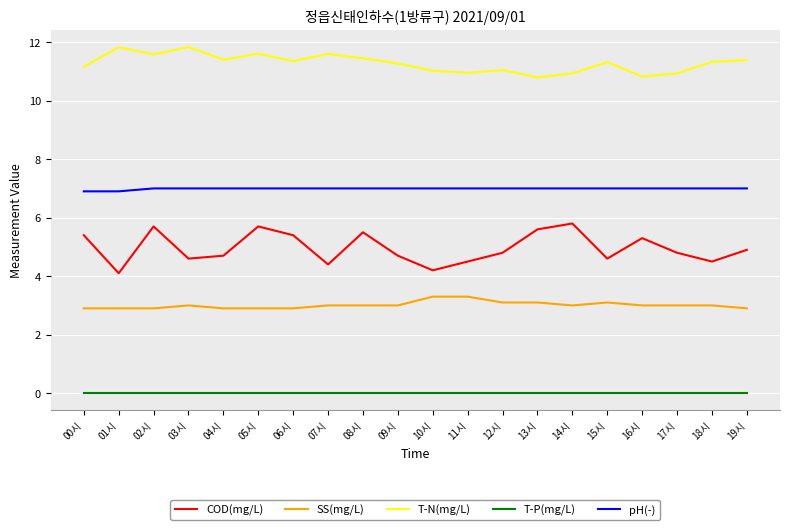

What is the minimum value for COD(mg/L)?

4.1